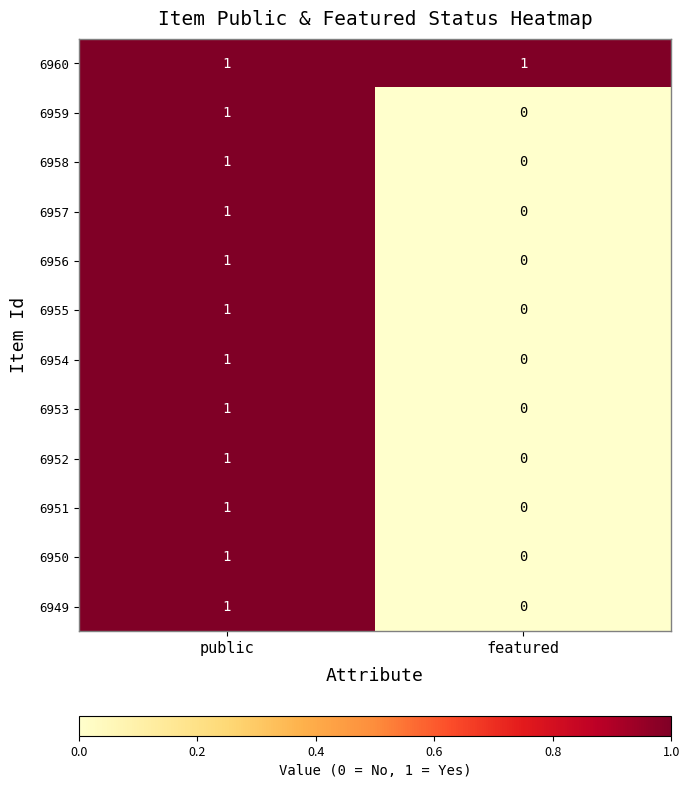

Reading left to right, extract all data points from this chart.

6960: 1	1
6959: 1	0
6958: 1	0
6957: 1	0
6956: 1	0
6955: 1	0
6954: 1	0
6953: 1	0
6952: 1	0
6951: 1	0
6950: 1	0
6949: 1	0